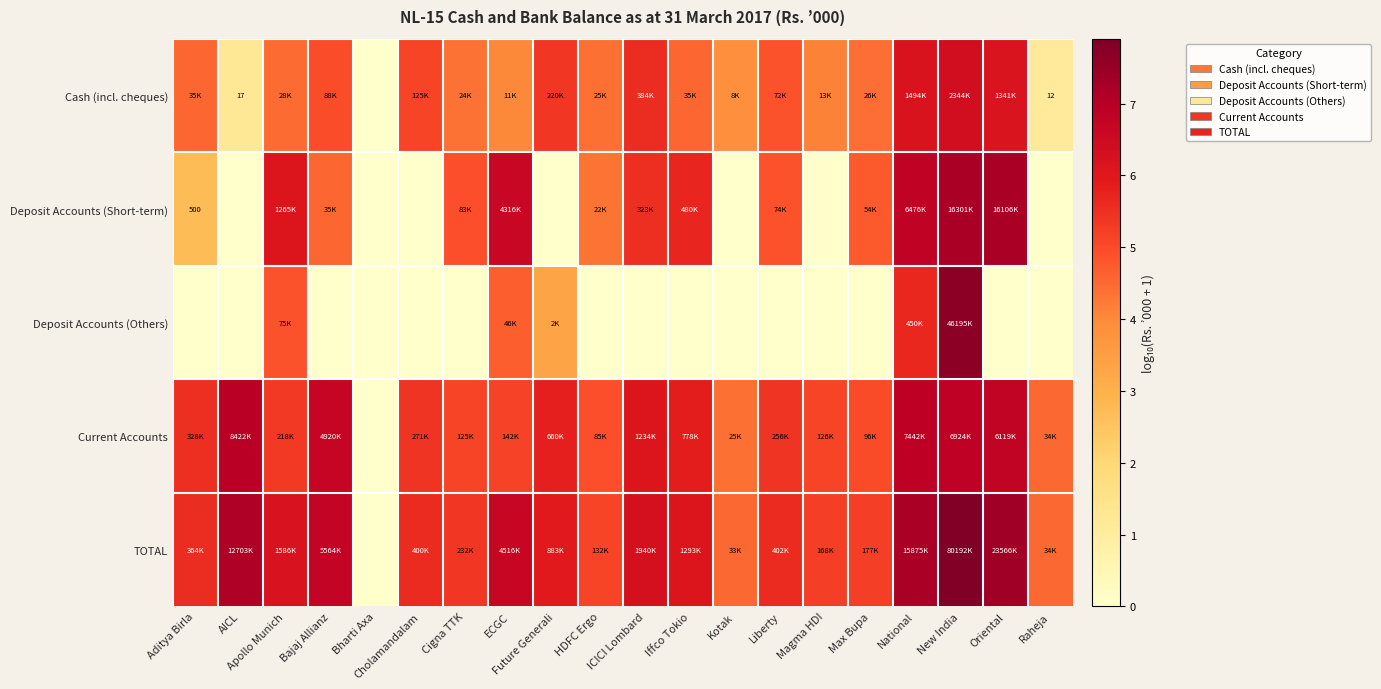

How many series are shown in this chart?

5